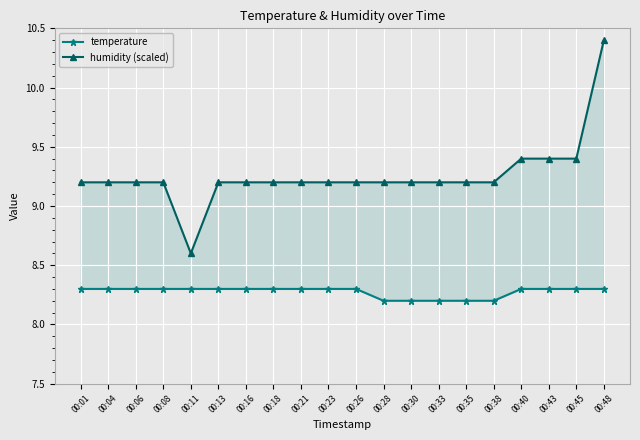

Is it true that humidity (scaled) equals 9.2 at 00:35?

True